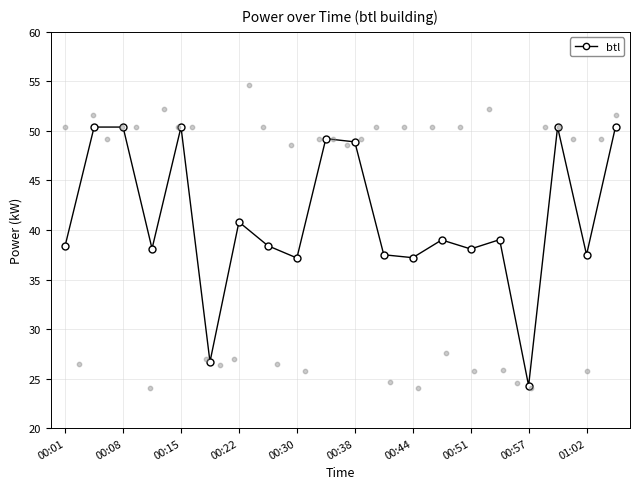

True or false: btl has more than 2 points higher than both neighbors.

True